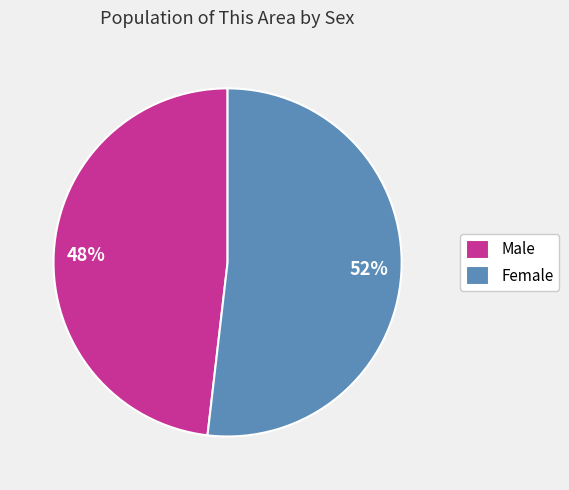

To the nearest percent, what is the difference between the Female and Male slice percentages?

4%